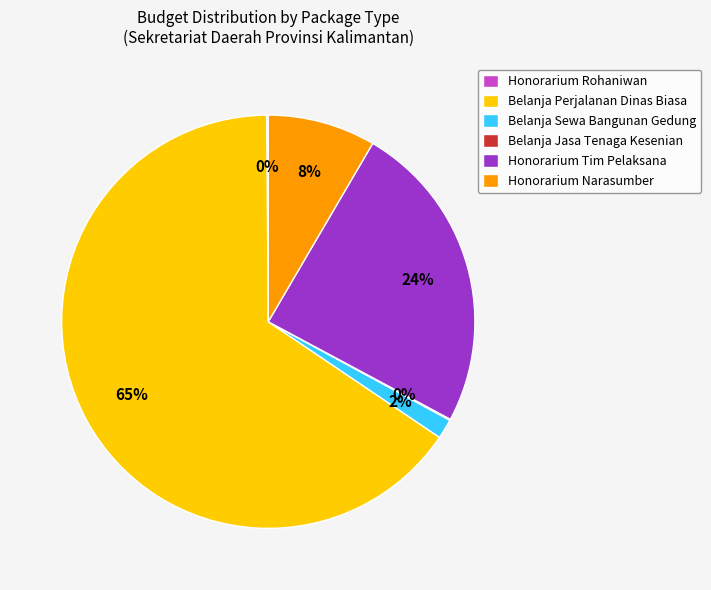

Between Belanja Sewa Bangunan Gedung and Belanja Perjalanan Dinas Biasa, which is larger?

Belanja Perjalanan Dinas Biasa